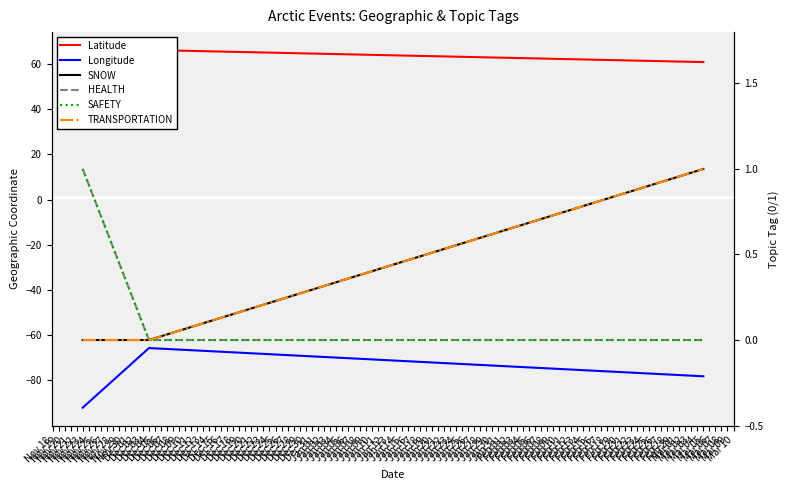

At which category is the sum across all series the highest?

Dec 04